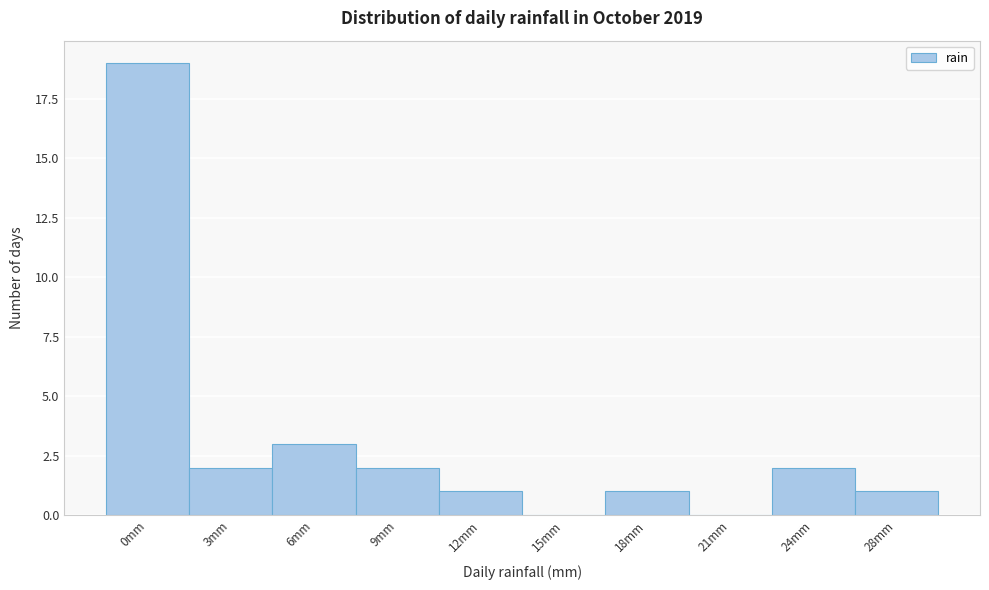

Reading left to right, list all the values displayed in this chart.

0mm=19	3mm=2	6mm=3	9mm=2	12mm=1	15mm=0	18mm=1	21mm=0	24mm=2	28mm=1